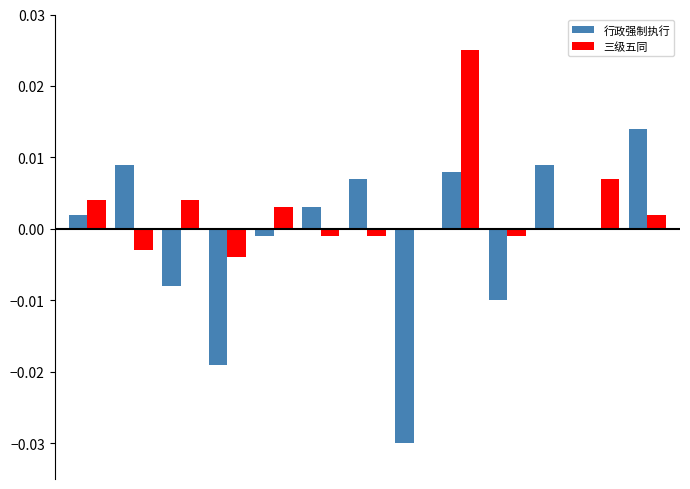

How many distinct data groups are displayed?

2